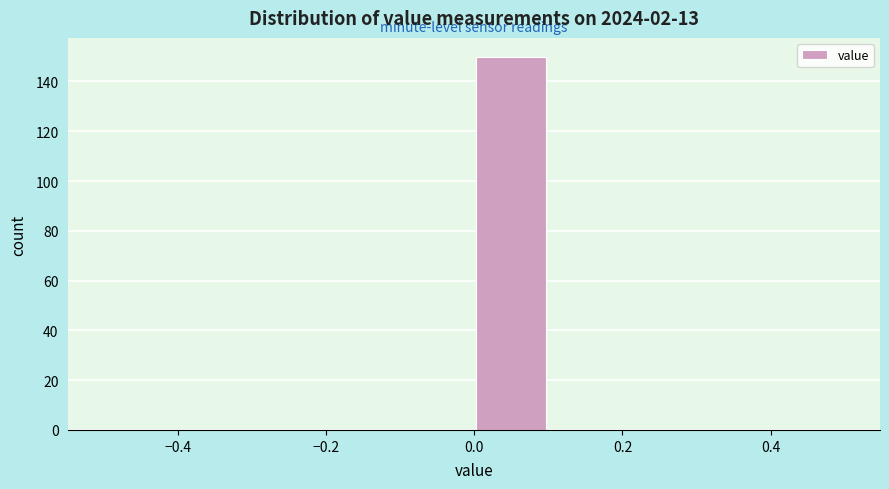

Over which range of the x-axis is the bar tallest?

0.0 to 0.1